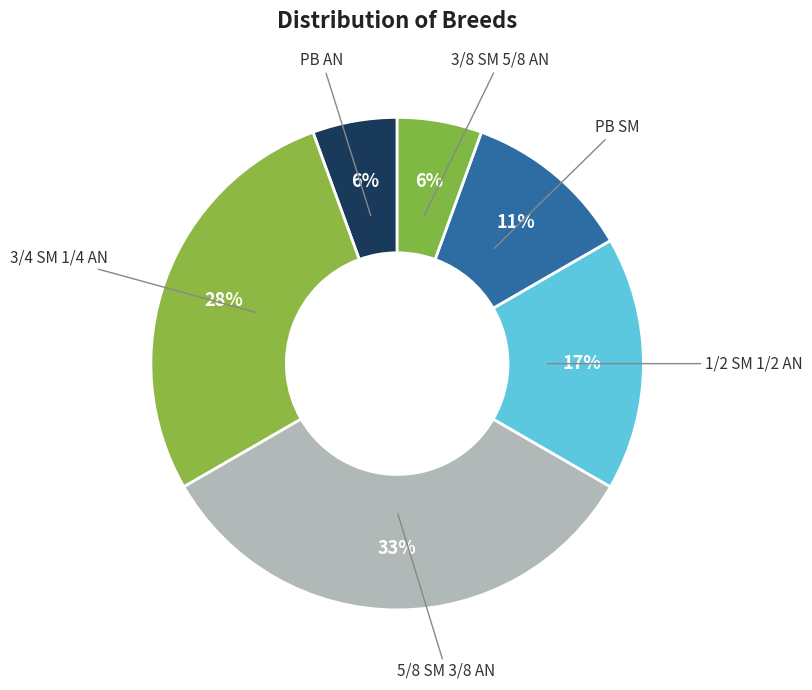

To the nearest percent, what percentage of the pie is 5/8 SM 3/8 AN?

33%